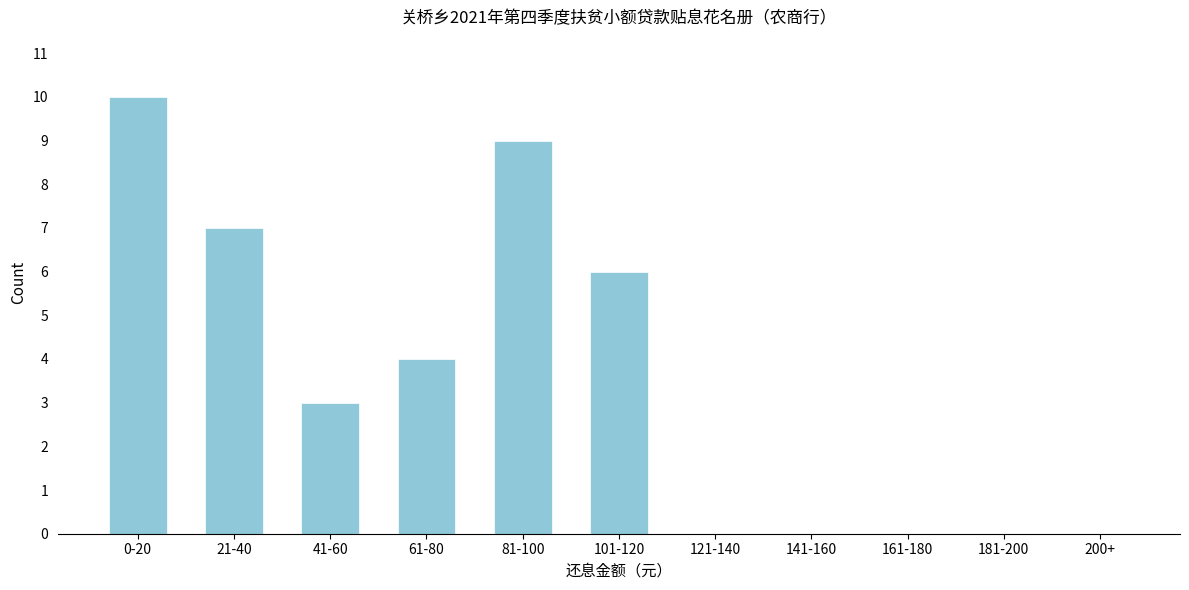

Reading left to right, extract all data points from this chart.

0-20=10	21-40=7	41-60=3	61-80=4	81-100=9	101-120=6	121-140=0	141-160=0	161-180=0	181-200=0	200+=0